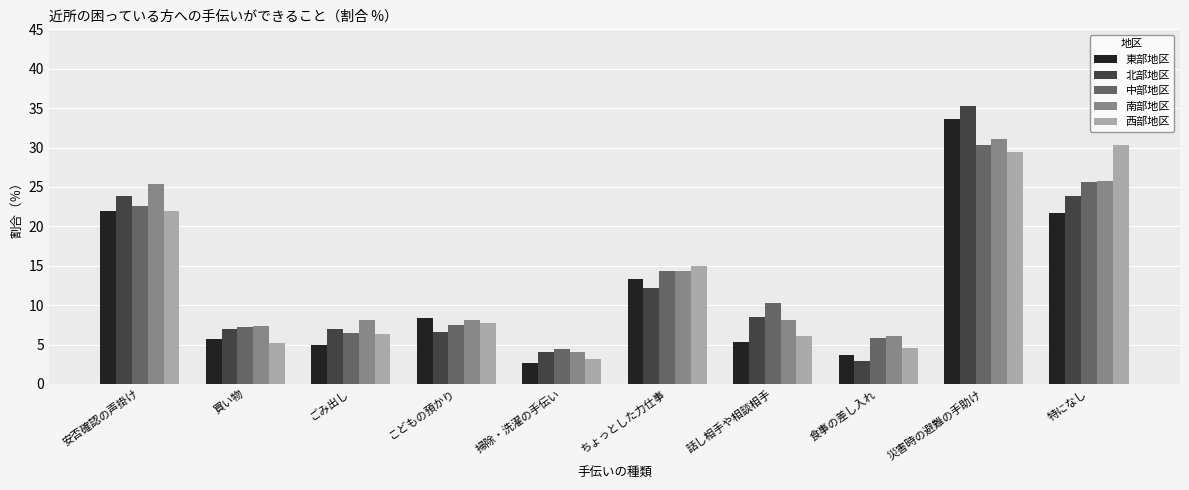

Where is 南部地区 nearest to the value 17?

ちょっとした力仕事